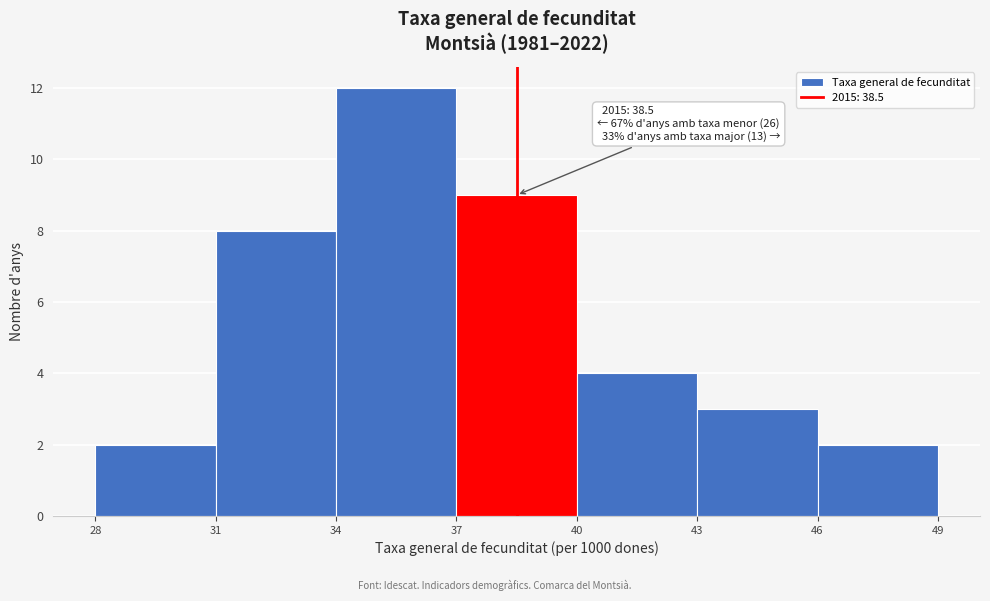

Over which range of the x-axis is the bar tallest?

34 to 37